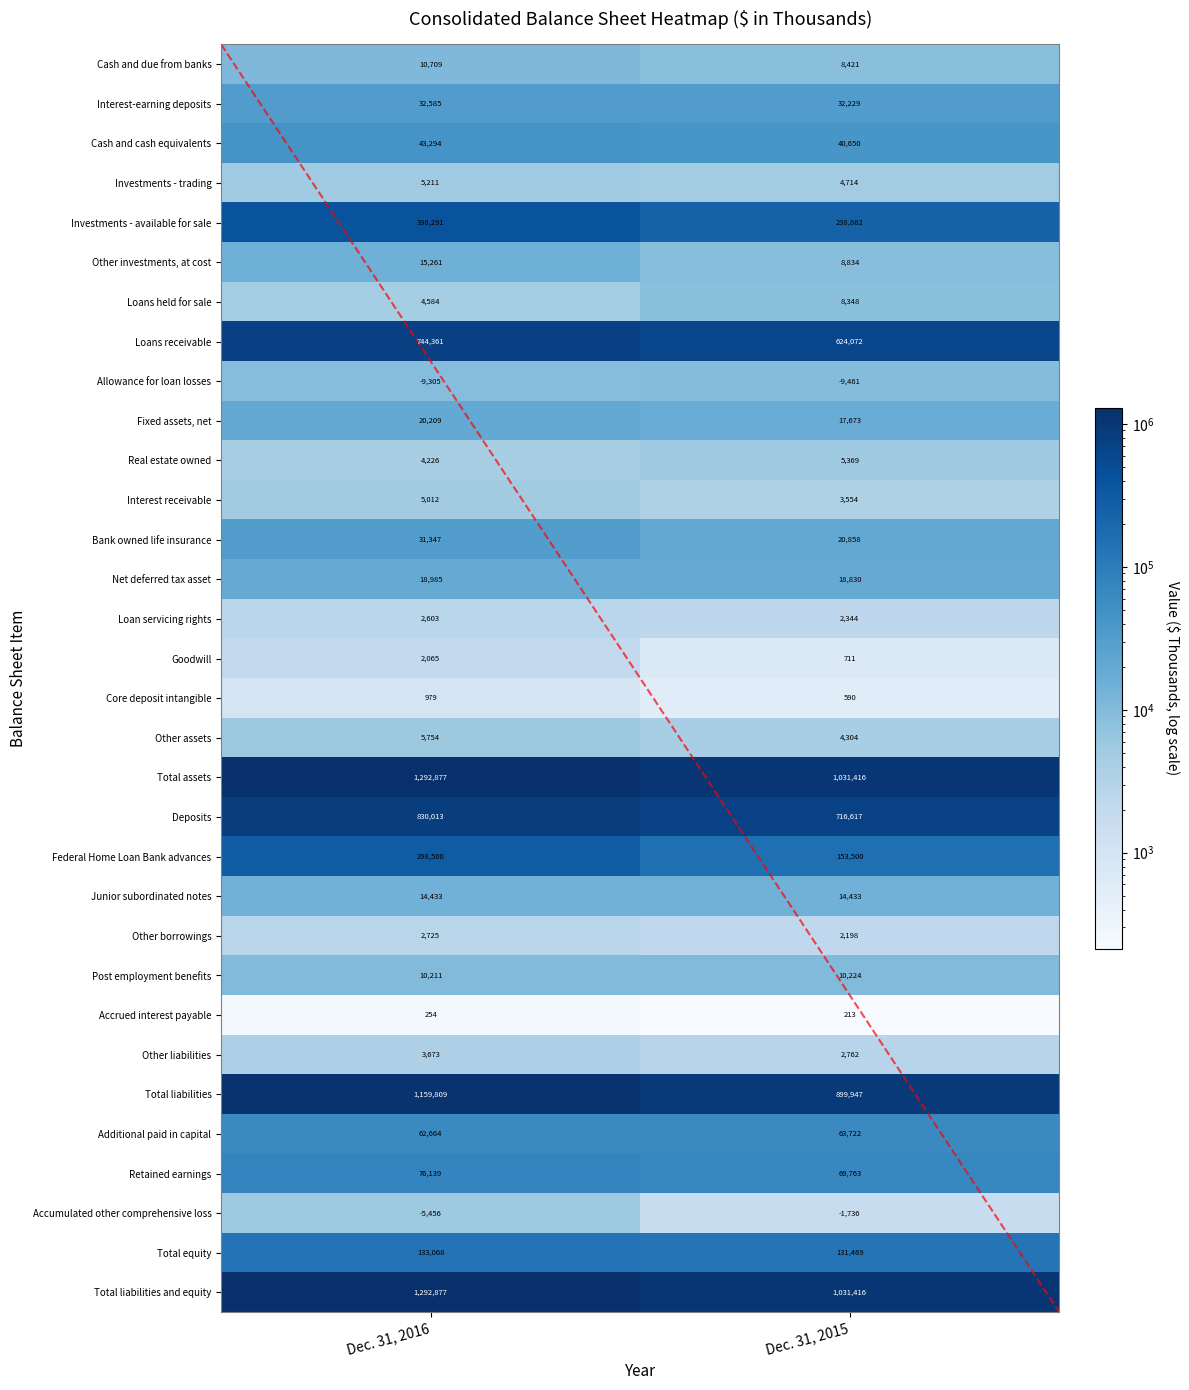

What is the lowest value of the Total liabilities and equity series?

1031416